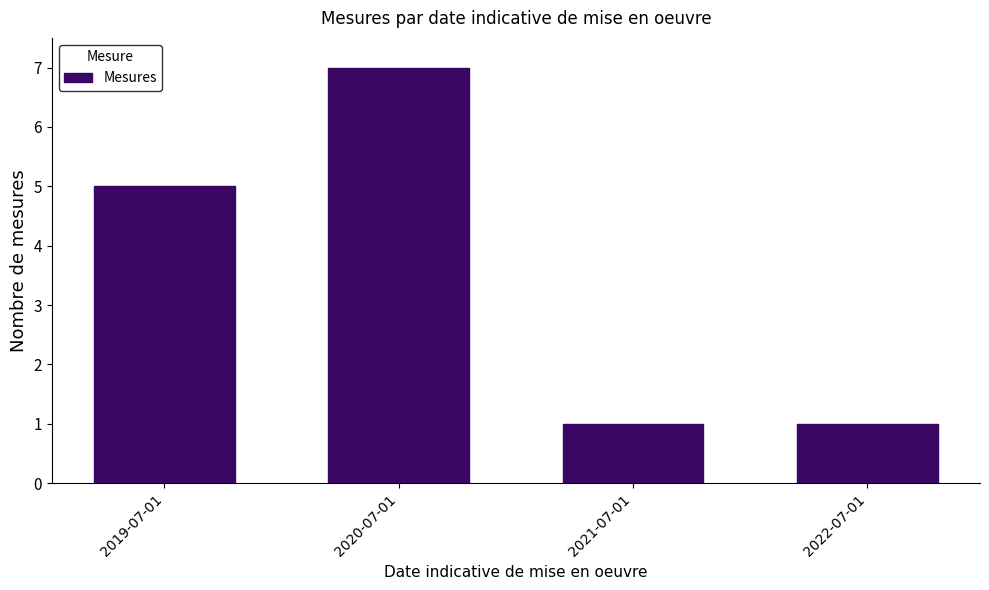

Approximately how many times larger is the value at 2021-07-01 compared to 2019-07-01?

0.2